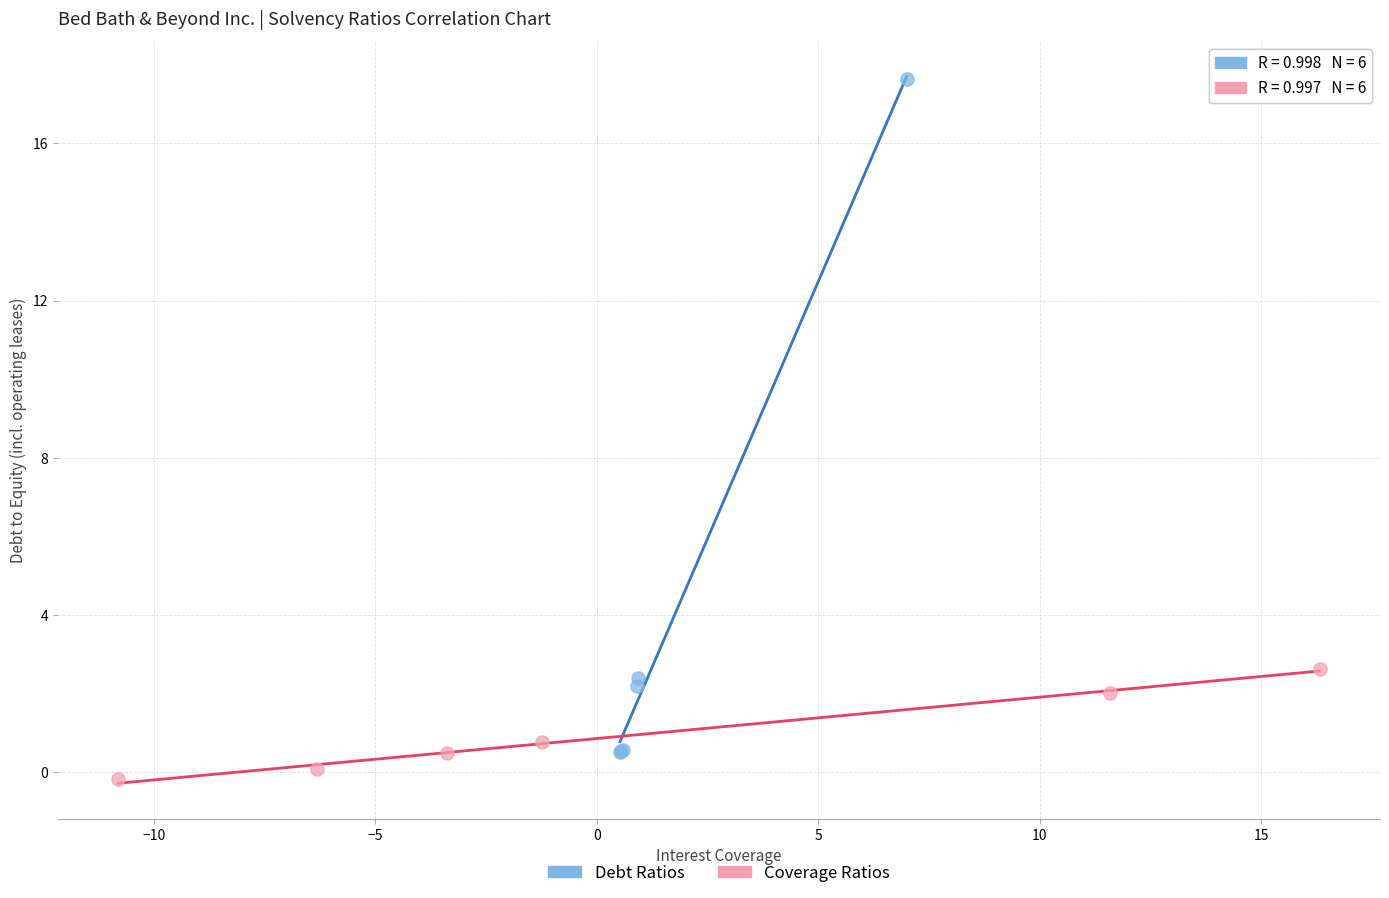

Which series contains the lowest Y value?

Coverage Ratios